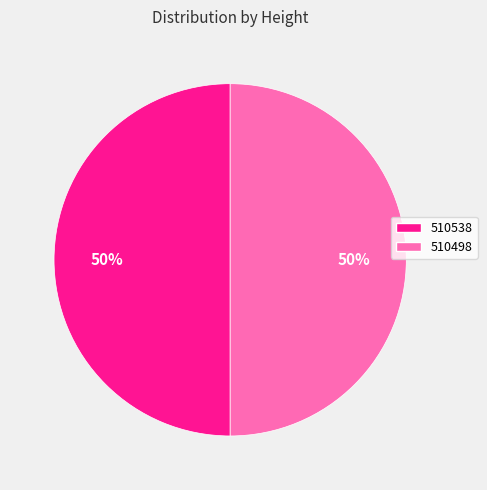

To the nearest percent, what percentage of the pie is 510498?

50%